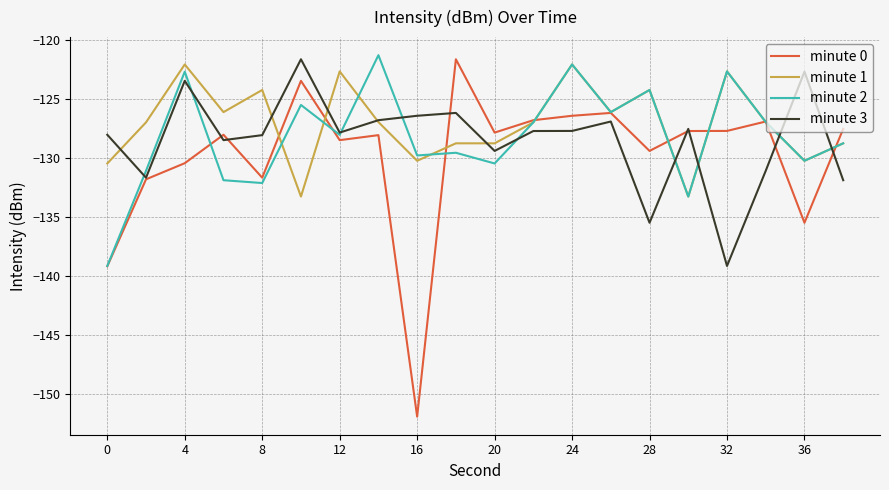

Does the chart have visible grid lines?

Yes